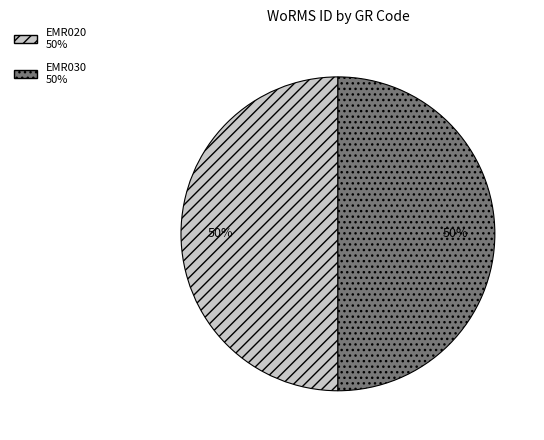

To the nearest percent, what is the average slice percentage?

50%